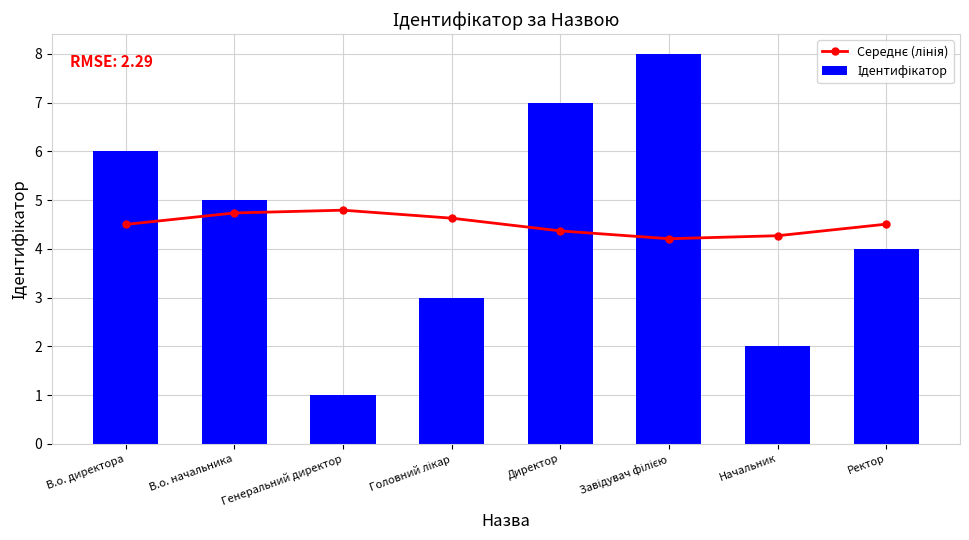

What is the label of the 1st bar from the right?

Ректор